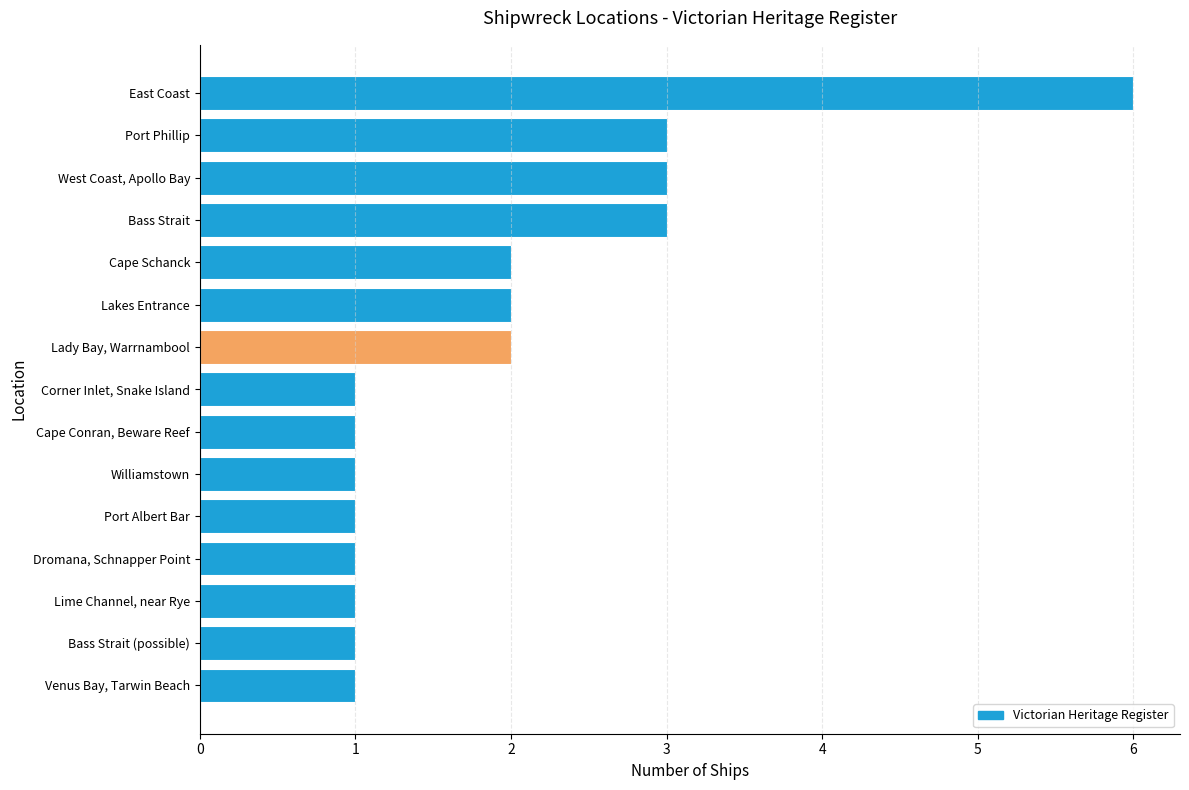

What is the greatest value displayed?

6